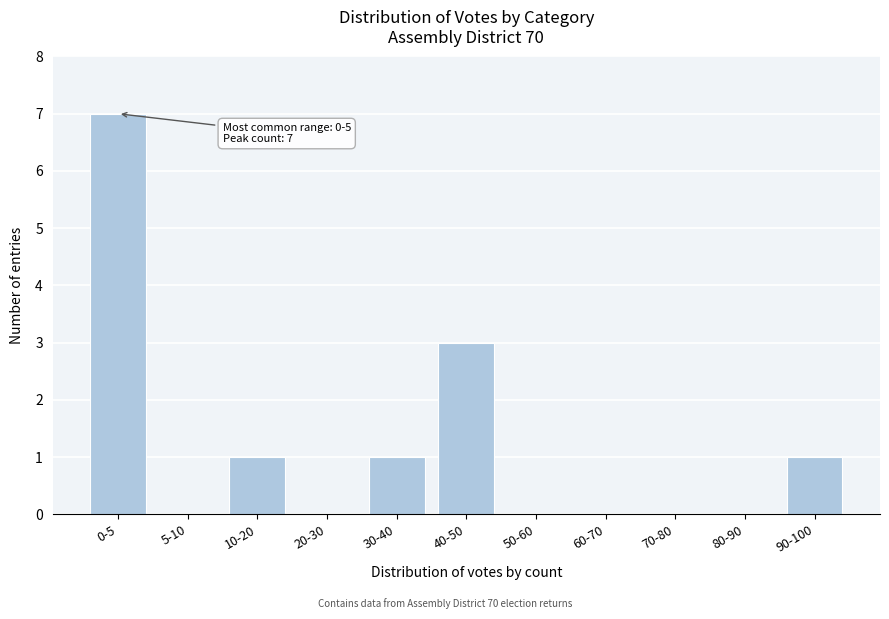

Reading left to right, transcribe all the data shown in this chart.

0-5=7	5-10=0	10-20=1	20-30=0	30-40=1	40-50=3	50-60=0	60-70=0	70-80=0	80-90=0	90-100=1